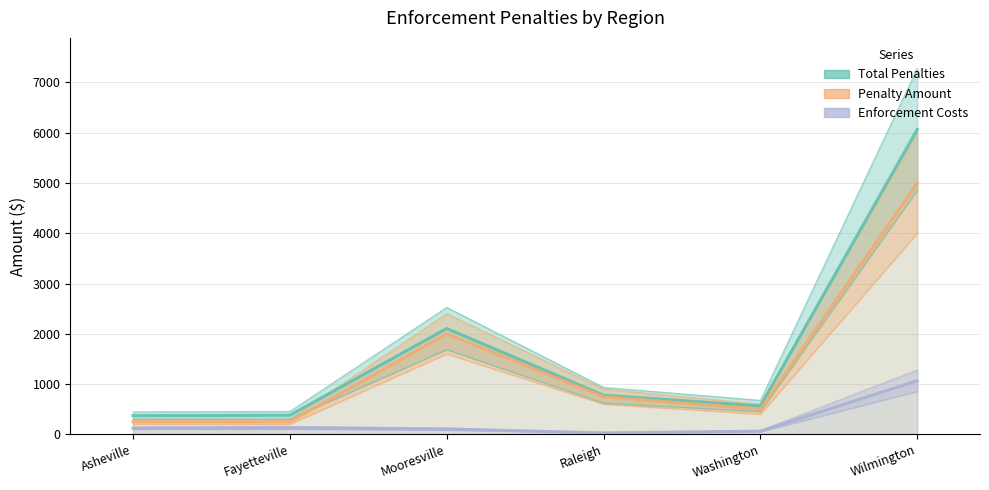

True or false: Enforcement Costs and Penalty Amount cross at least once.

False